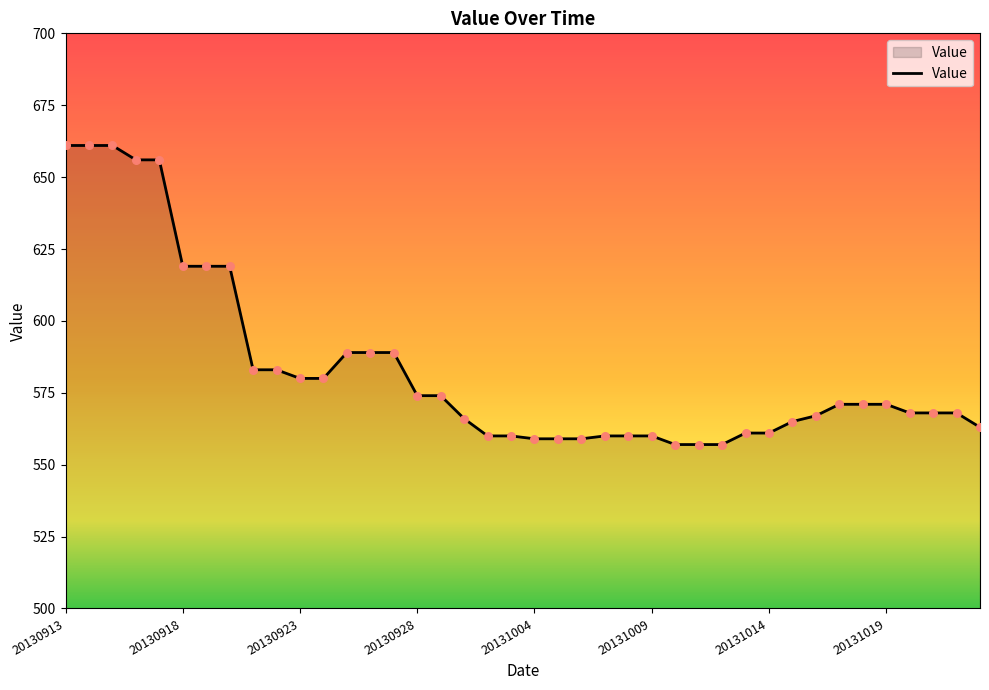

What is the greatest value displayed?

661